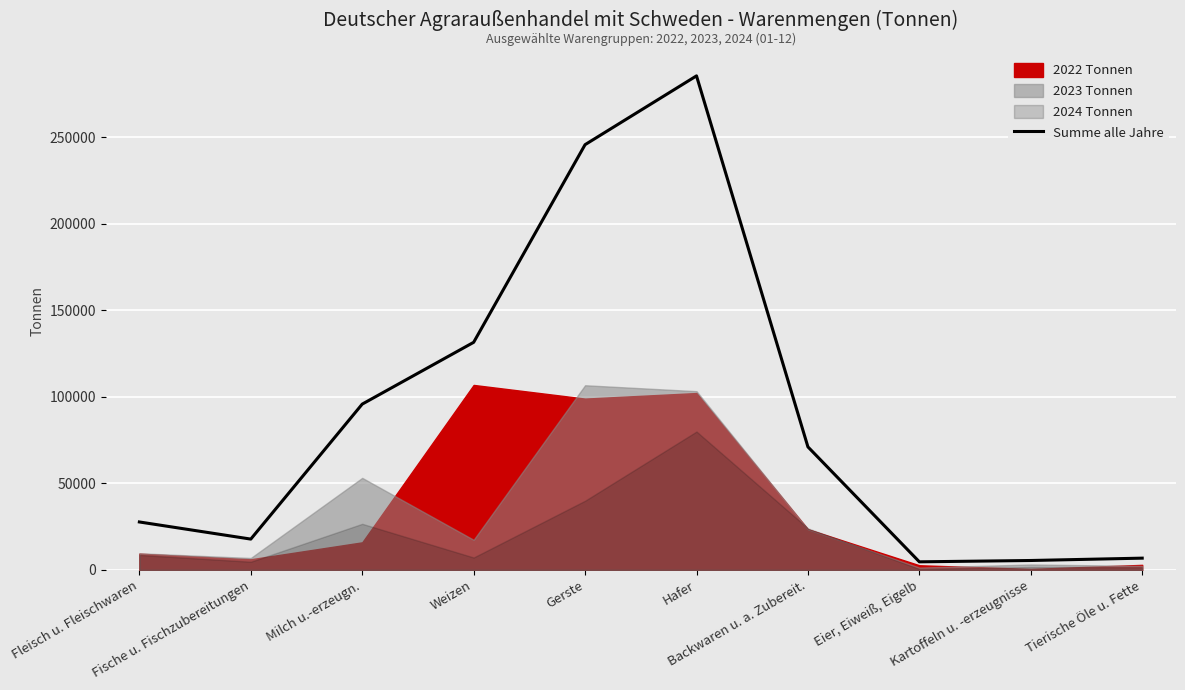

What is the difference between the maximum and minimum values?

280706.1